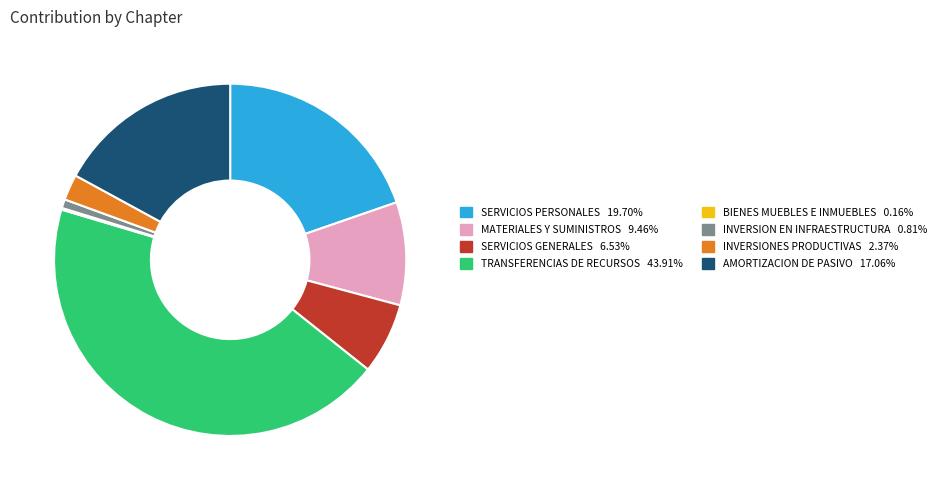

Does any single category account for the majority?

No